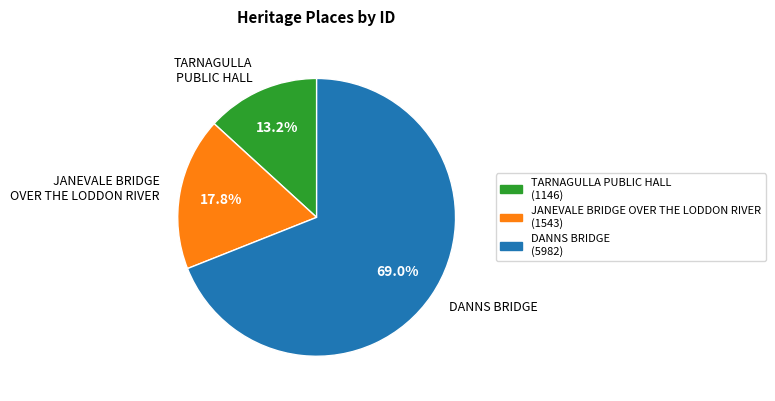

Which category has the smallest portion of the pie?

TARNAGULLA PUBLIC HALL